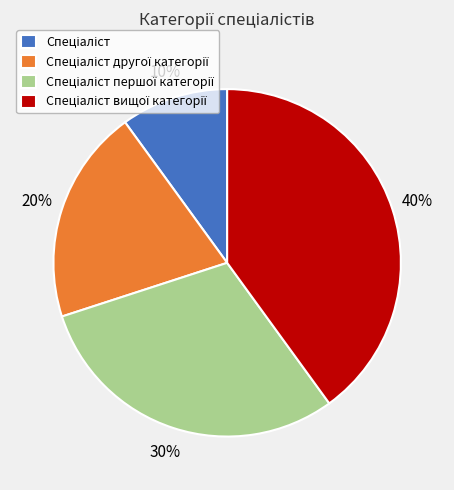

Does any single category account for the majority?

No